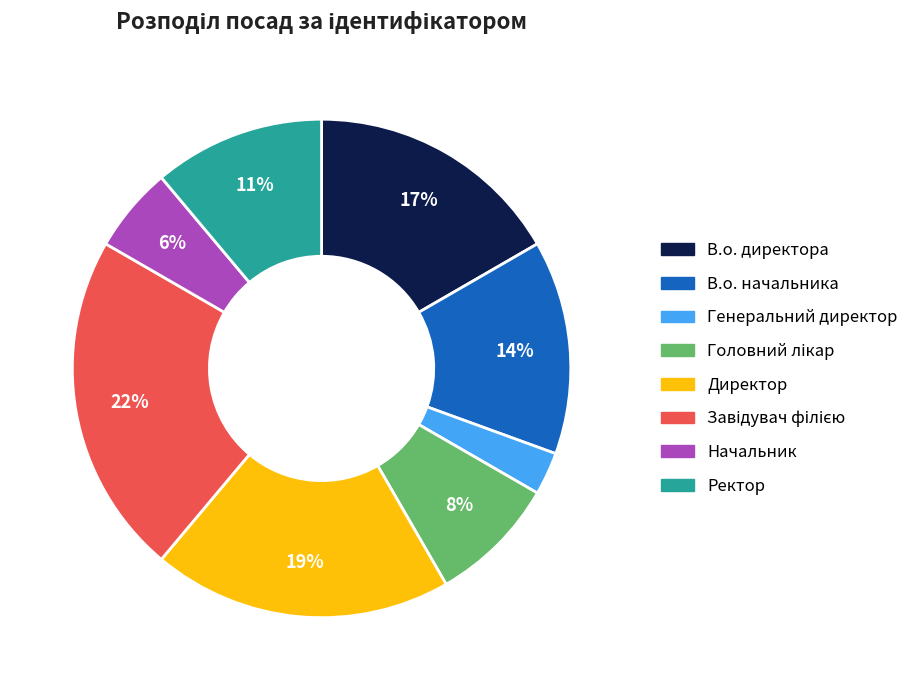

Is Генеральний директор the majority of the pie?

No